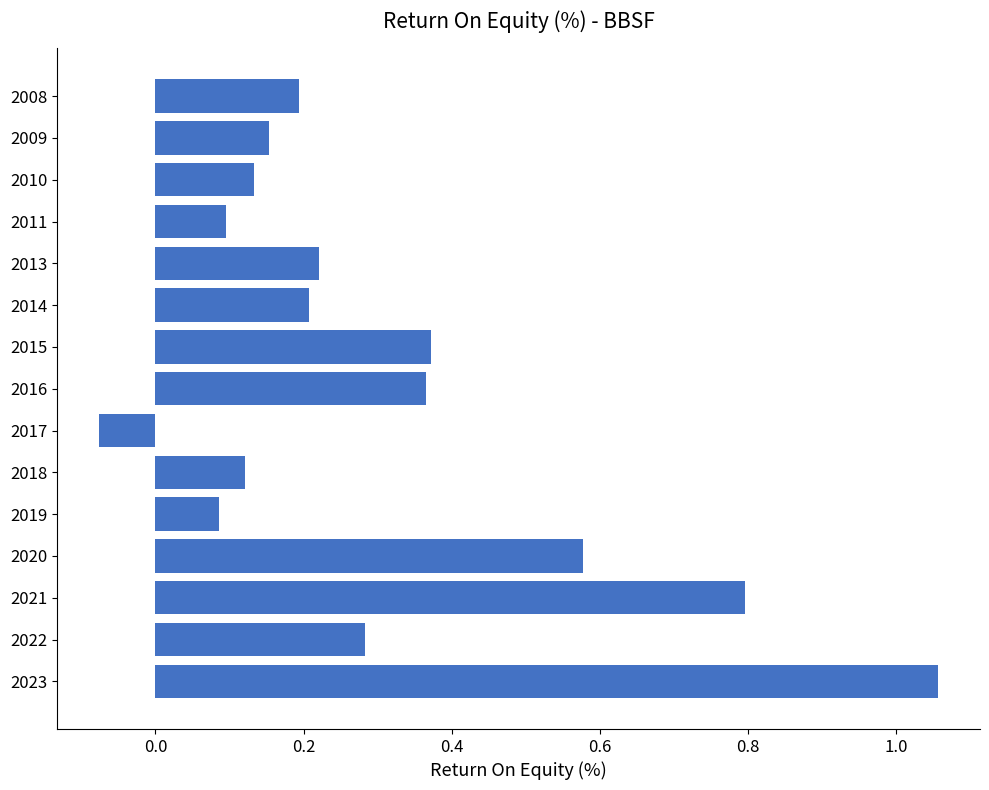

Which label corresponds to the smallest value in the chart?

2017